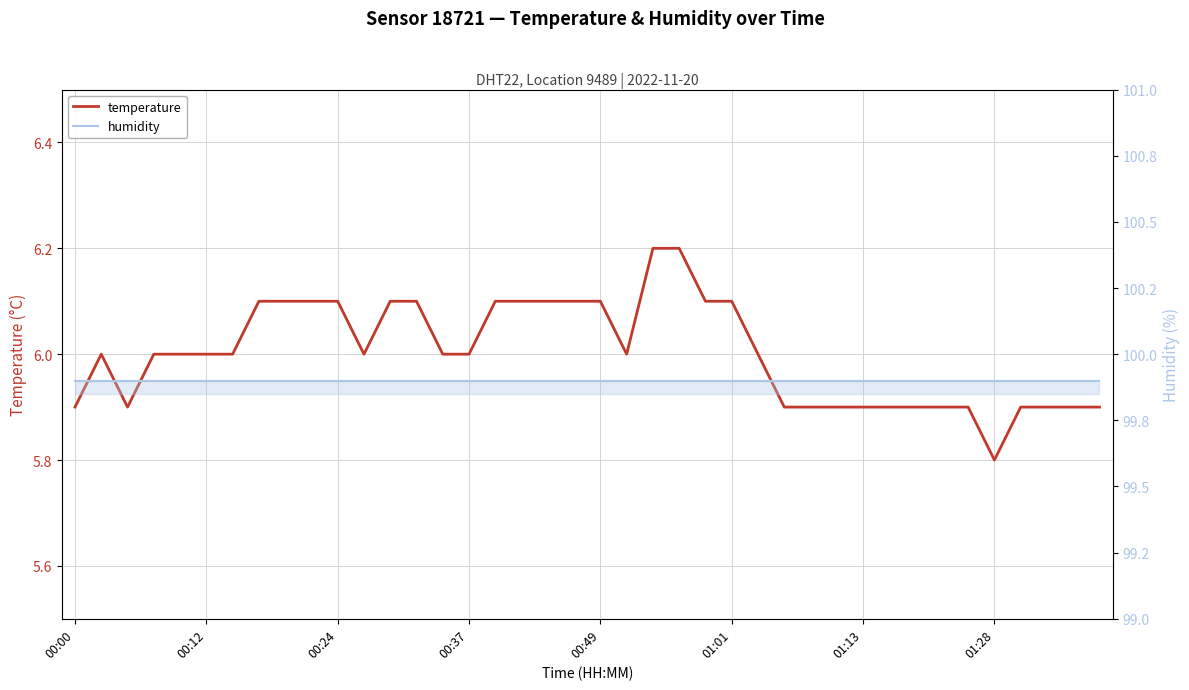

List the series in order of their peak value, highest first.

humidity, temperature